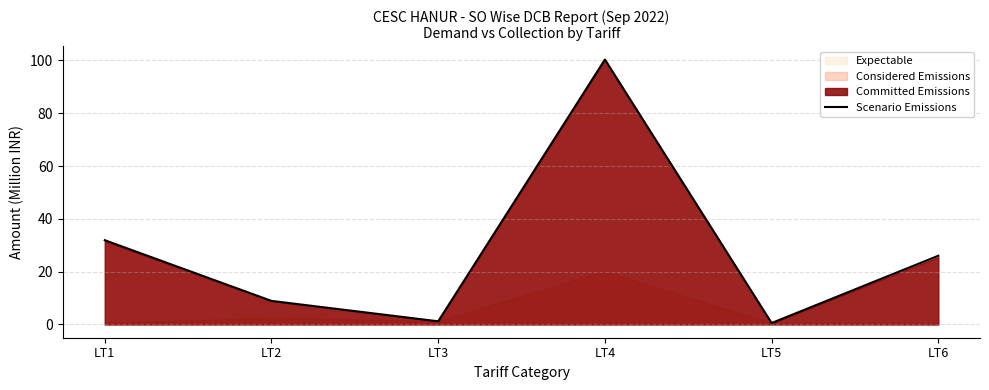

Reading left to right, transcribe all the data shown in this chart.

31.9	8.9	1.2	100.3	0.5	26.0